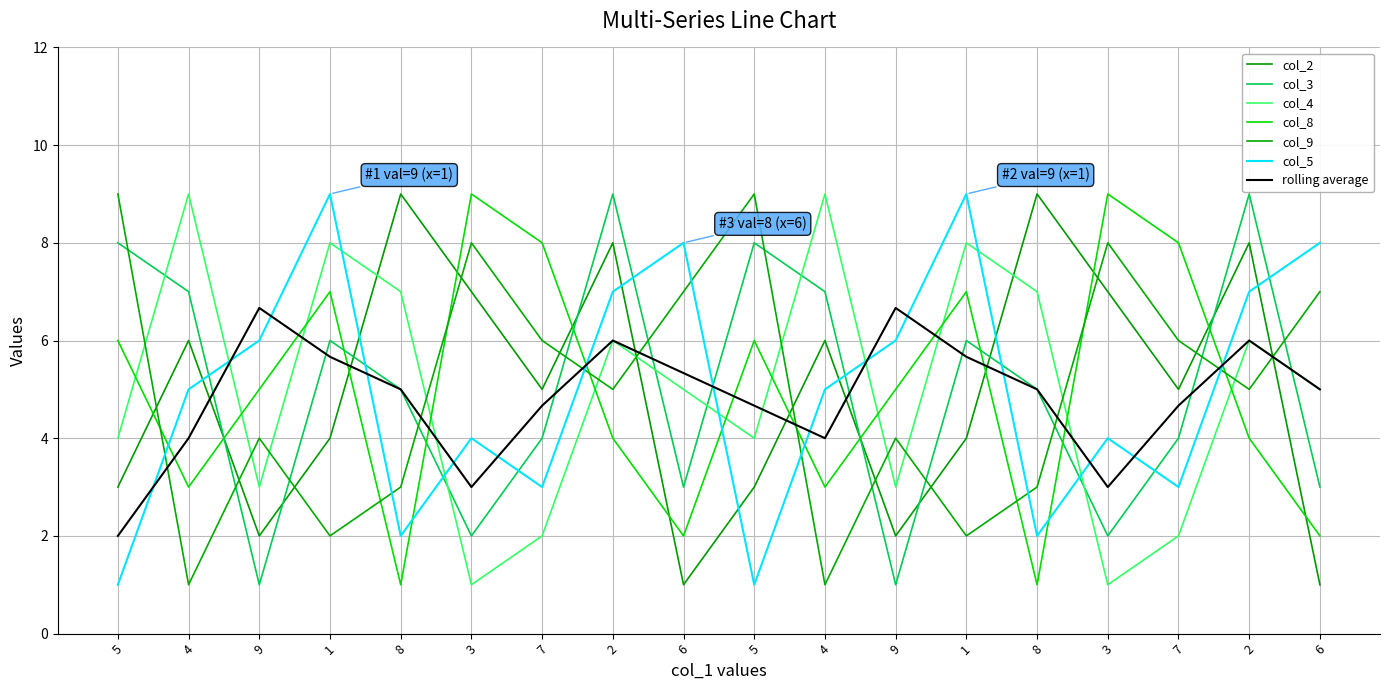

What is the minimum value for col_3?

1.0